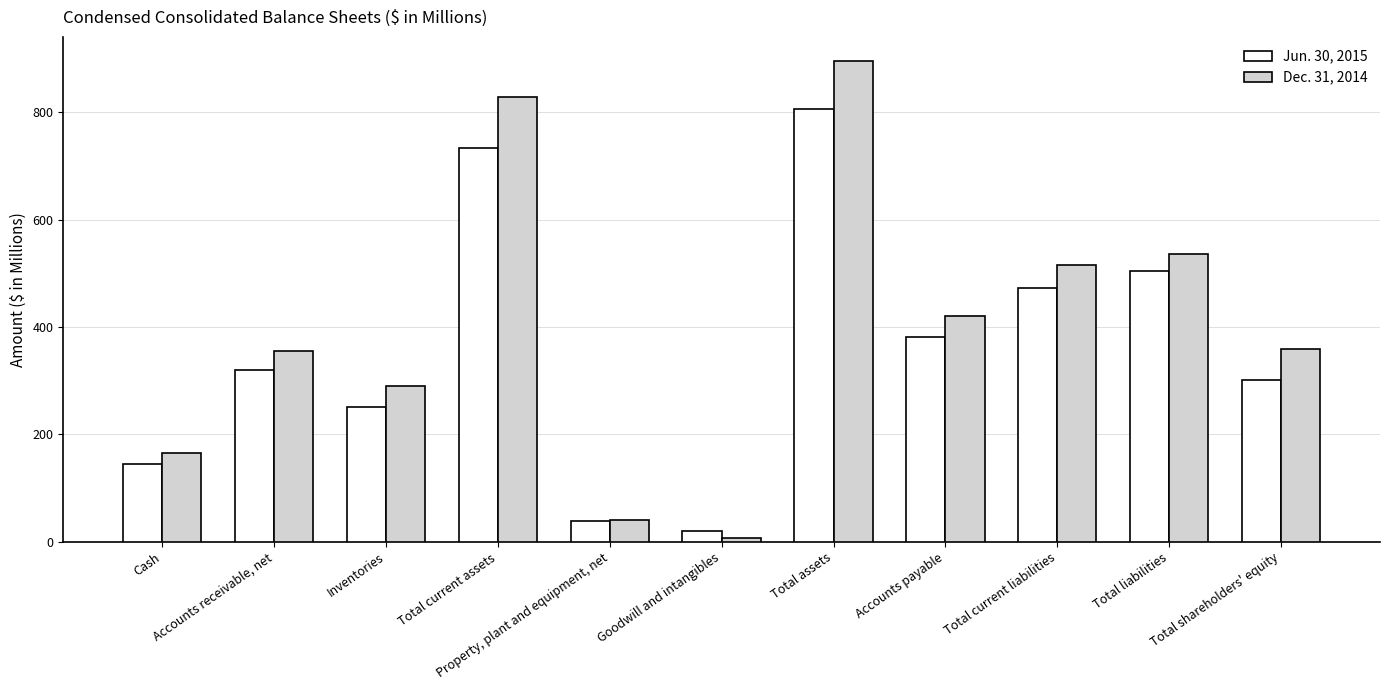

Reading left to right, list all the values displayed in this chart.

Jun. 30, 2015: 144.0	320.4	250.2	733.6	39.7	20.3	805.3	382.1	472.8	503.6	301.7
Dec. 31, 2014: 165.0	355.5	289.9	828.0	41.2	7.4	894.9	420.2	515.9	535.3	359.6